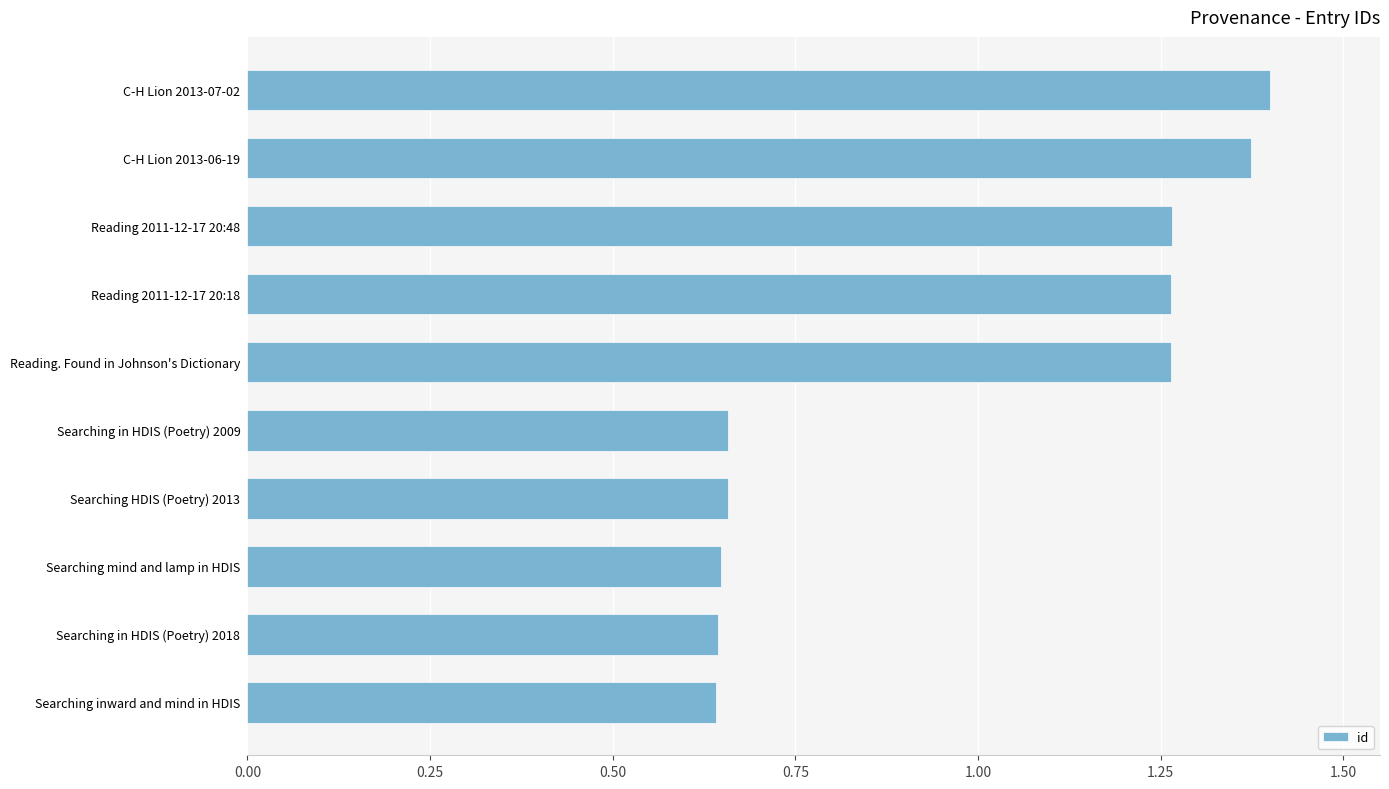

Are the bars grouped side by side (vs. stacked)?

No